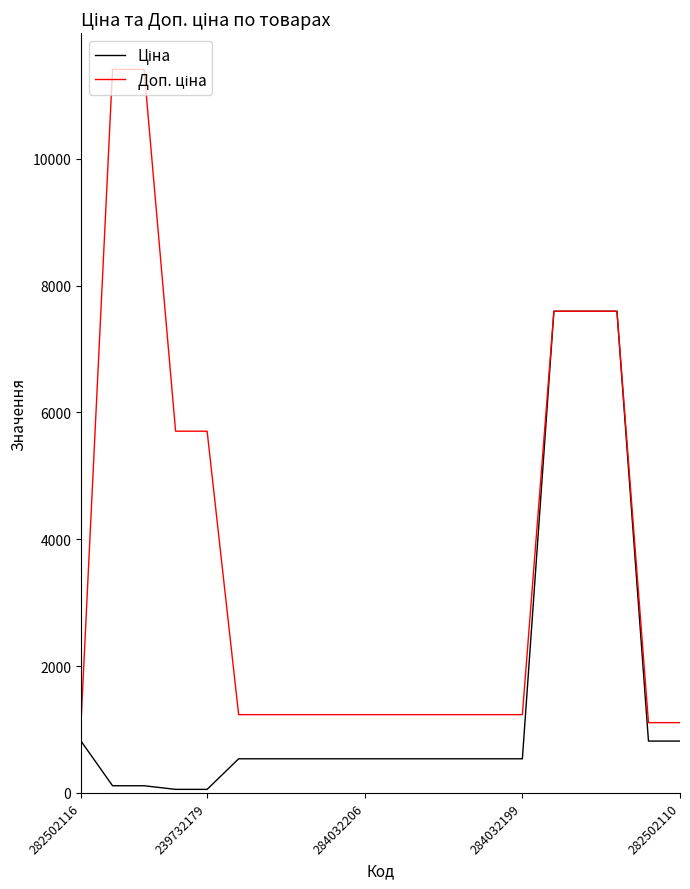

True or false: Доп. ціна and Ціна cross at least once.

False